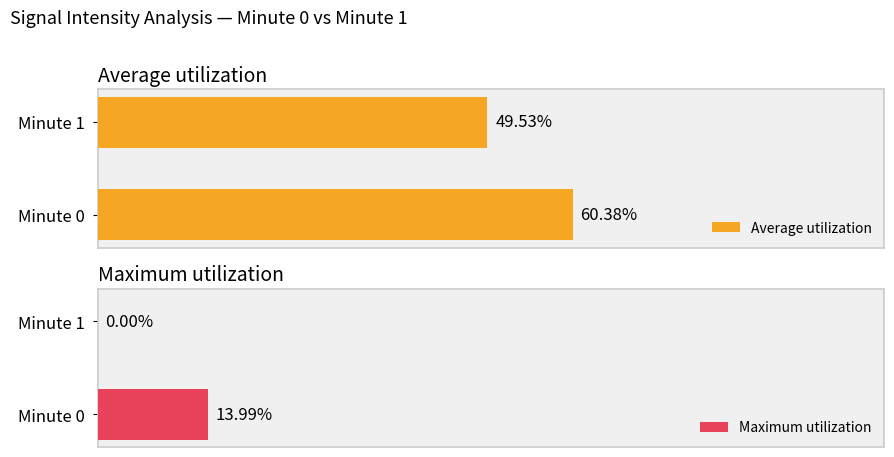

What is the sum of all Maximum utilization values?

14.0